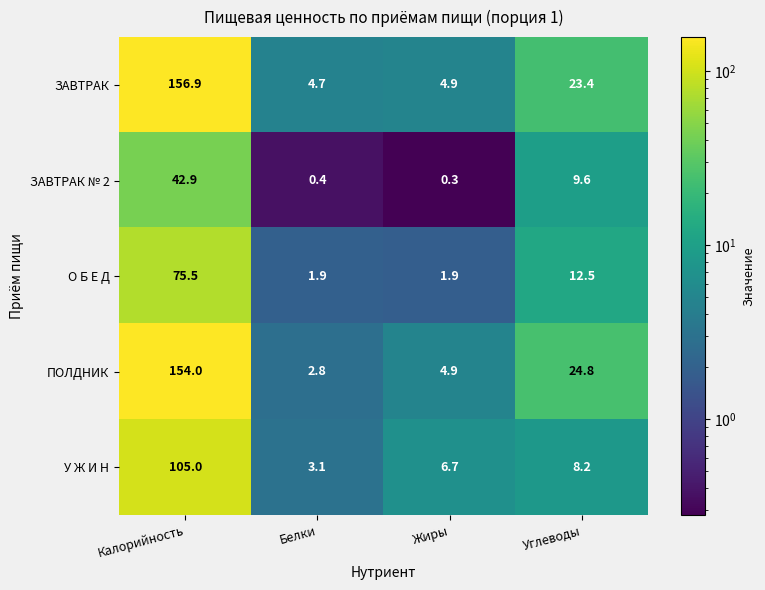

At which label is О Б Е Д closest to 38?

Углеводы